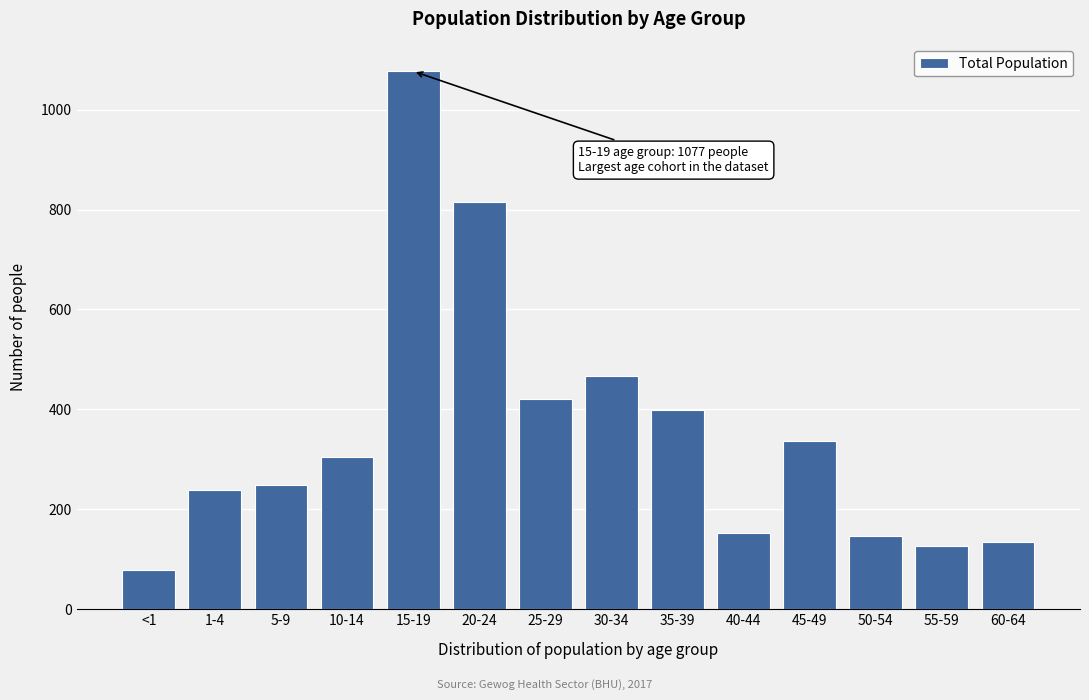

Reading left to right, transcribe all the data shown in this chart.

79	238	249	304	1077	816	420	466	398	153	336	146	127	134